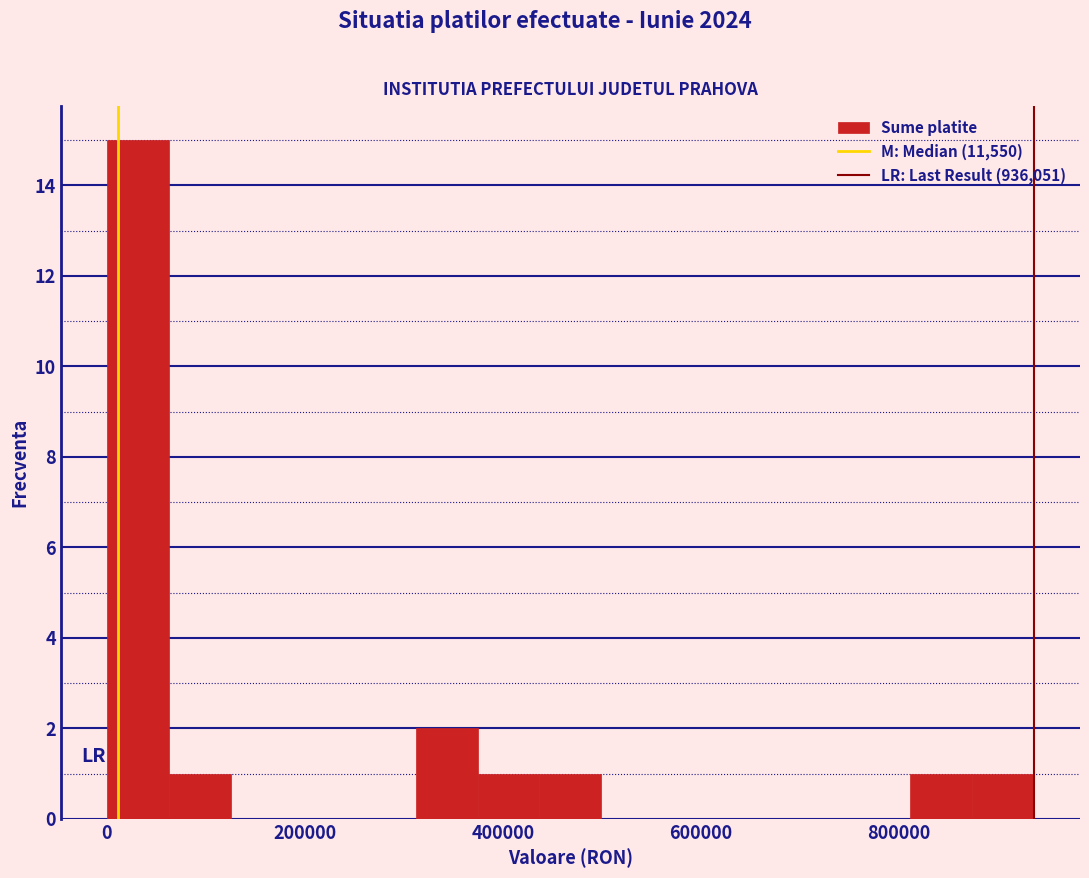

Around what value on the x-axis is the tallest bar? Give the approximate position of its centre, as read against the axis.

40000